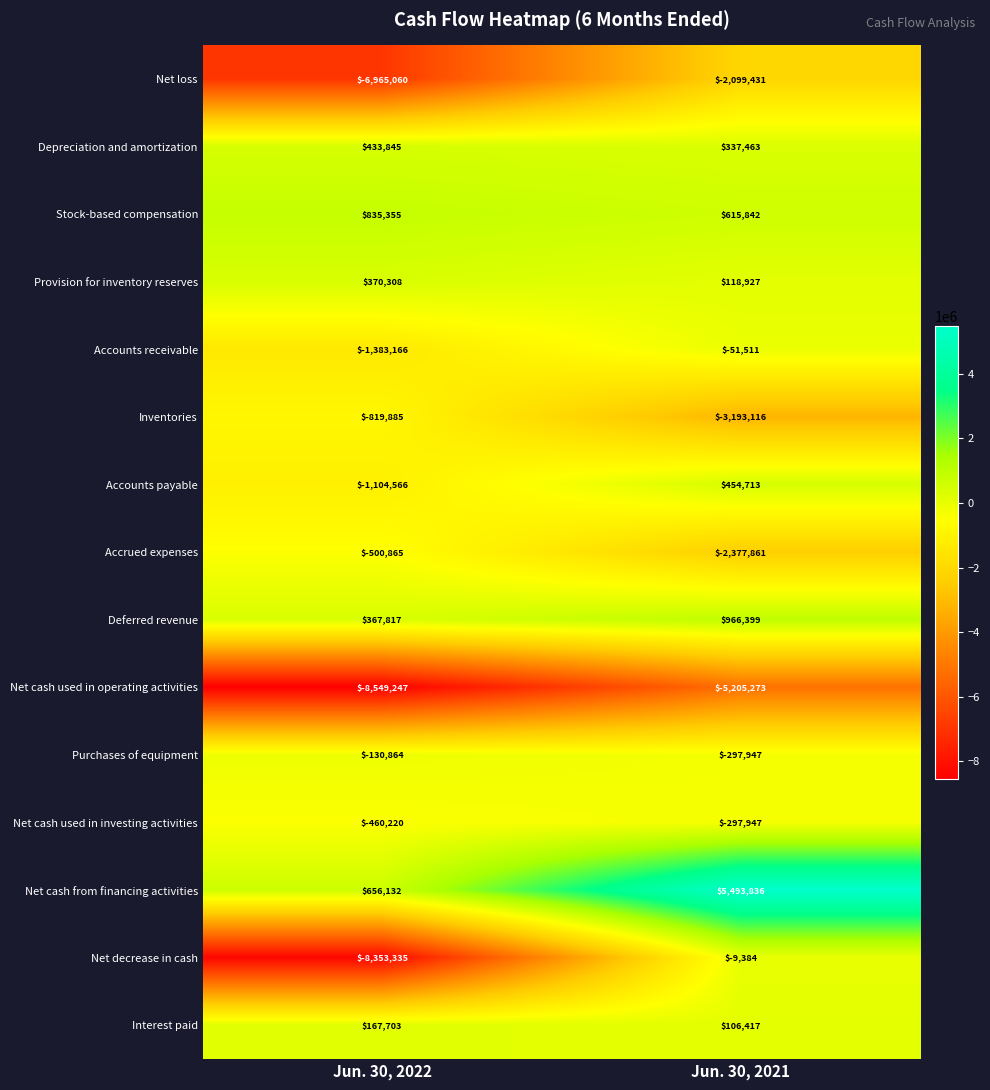

At Jun. 30, 2022, list the series in order from smallest to largest.

Net cash used in operating activities, Net decrease in cash, Net loss, Accounts receivable, Accounts payable, Inventories, Accrued expenses, Net cash used in investing activities, Purchases of equipment, Interest paid, Deferred revenue, Provision for inventory reserves, Depreciation and amortization, Net cash from financing activities, Stock-based compensation